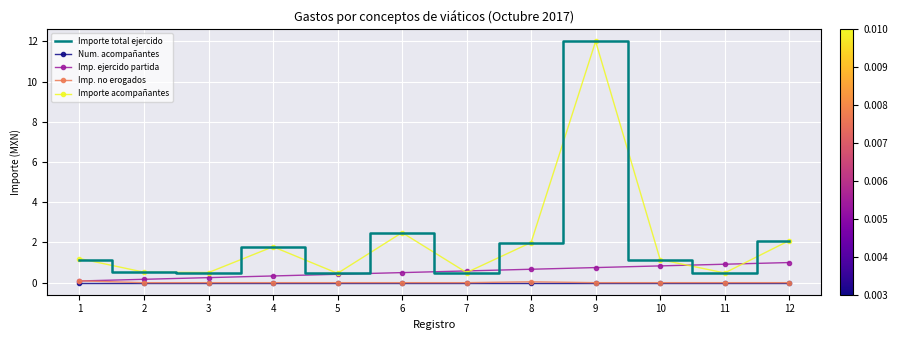

True or false: Num. acompañantes and Importe acompañantes cross at least once.

False